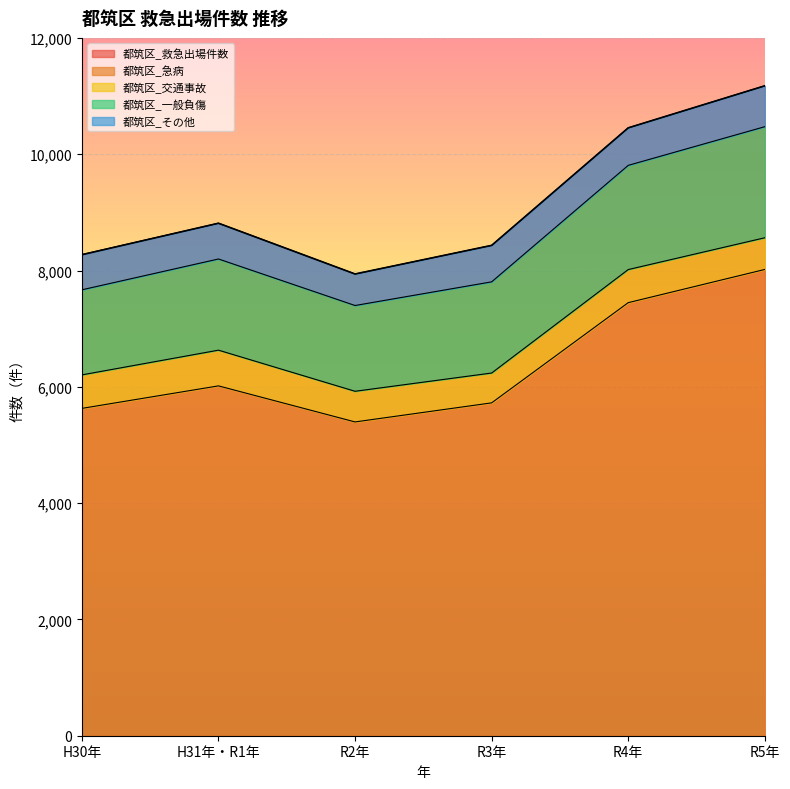

At which category does 都筑区_急病 reach its first local valley?

R2年